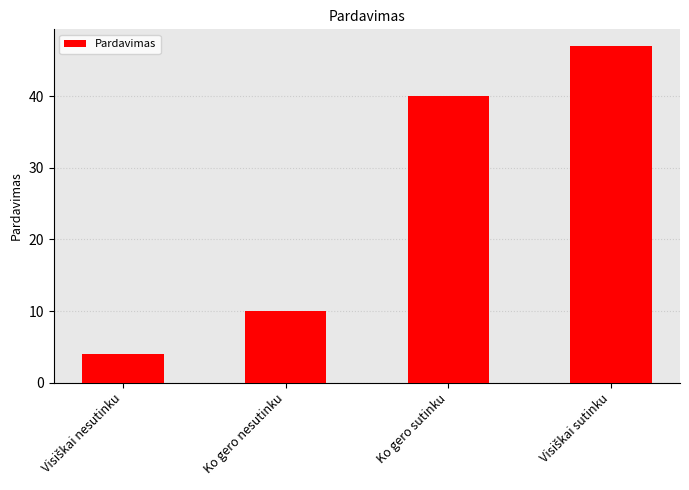

Reading left to right, transcribe all the data shown in this chart.

4	10	40	47